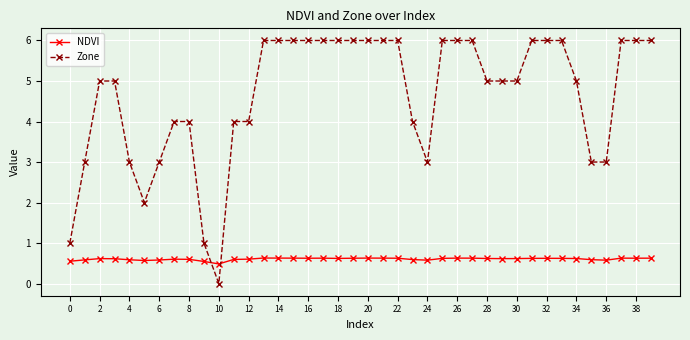

What is the difference between the maximum and second lowest values in the NDVI series?

0.1